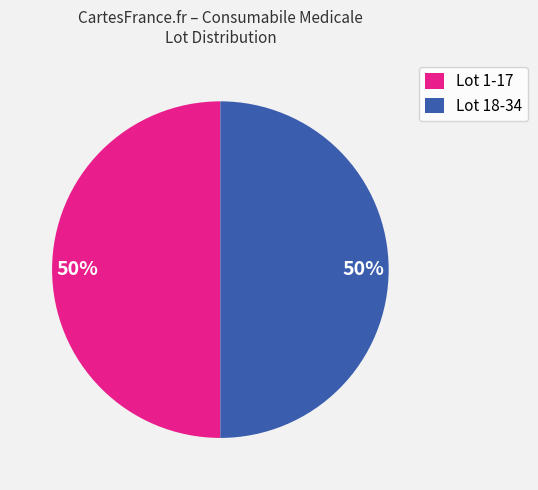

Is it true that Lot 18-34 is 58% of the pie?

False